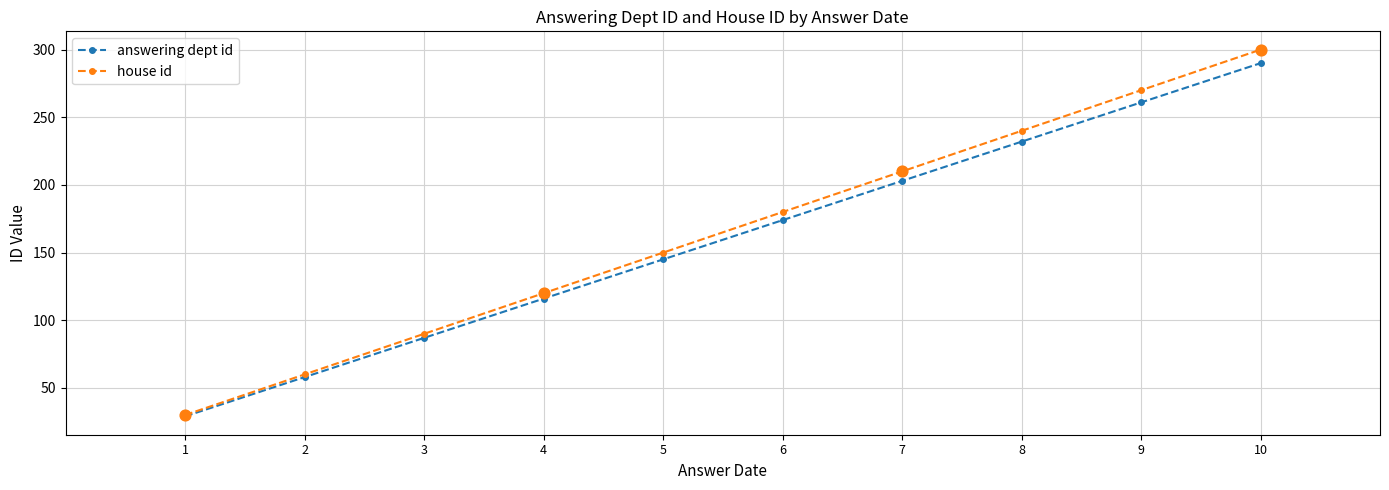

Which series has the largest range (max minus min)?

house id